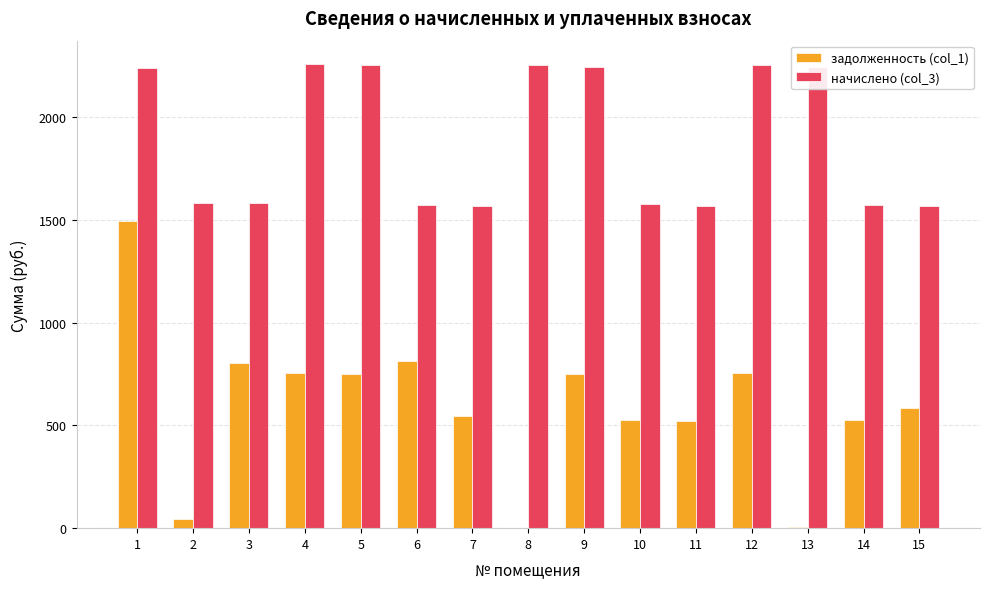

The value of задолженность (col_1) at 1 is 969.3. True or false?

False